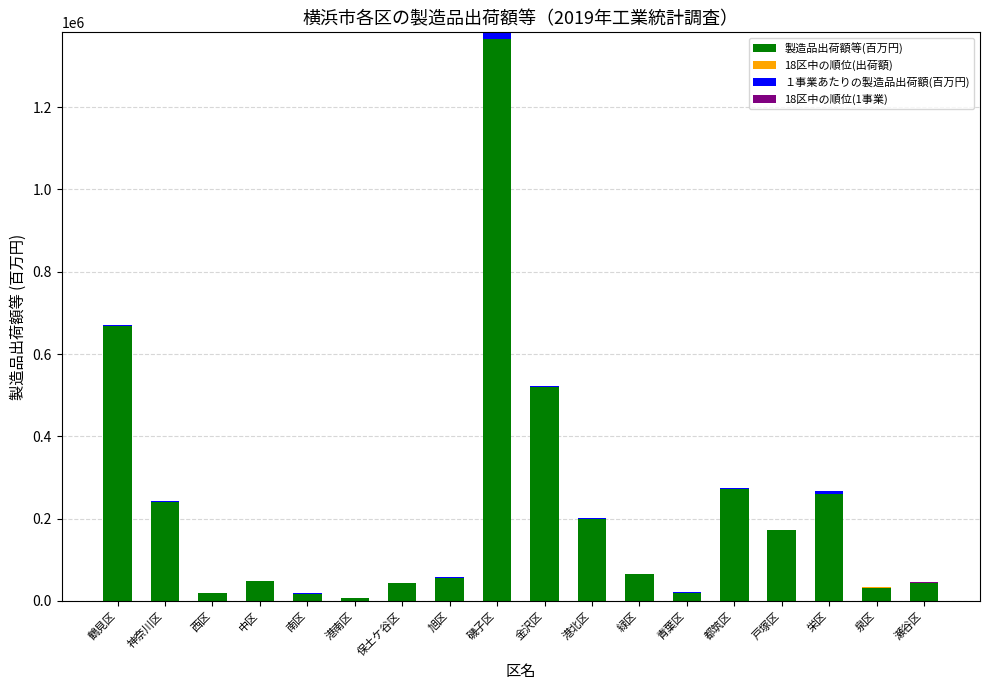

Is it true that 製造品出荷額等(百万円) equals 1365565.0 at 磯子区?

True